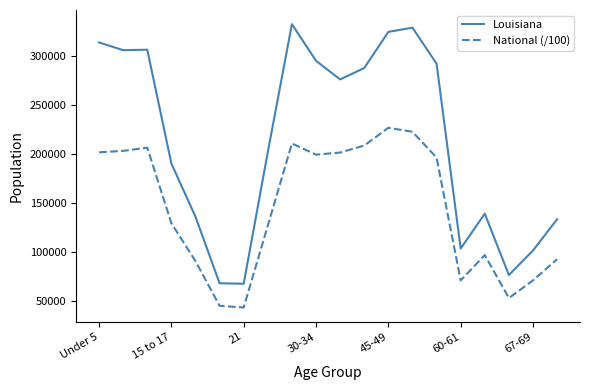

What is the difference between the maximum and minimum values in the Louisiana series?

265162.0